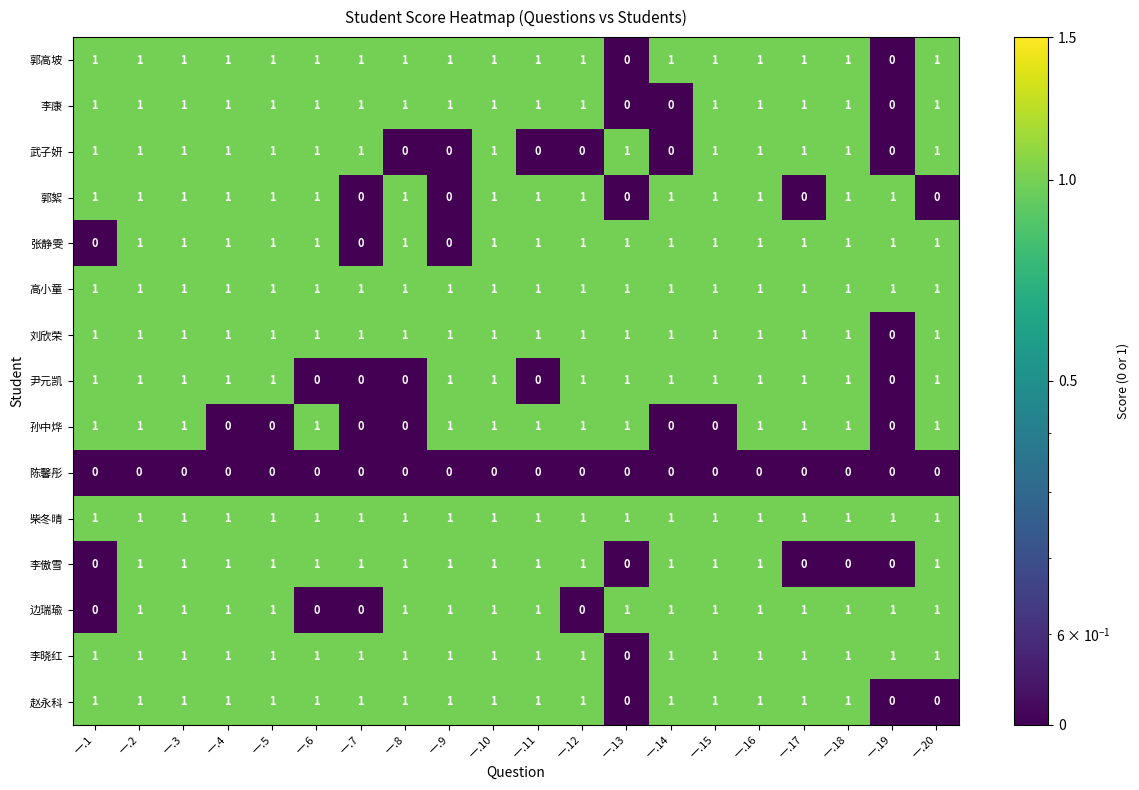

How many data points does each series have?

20